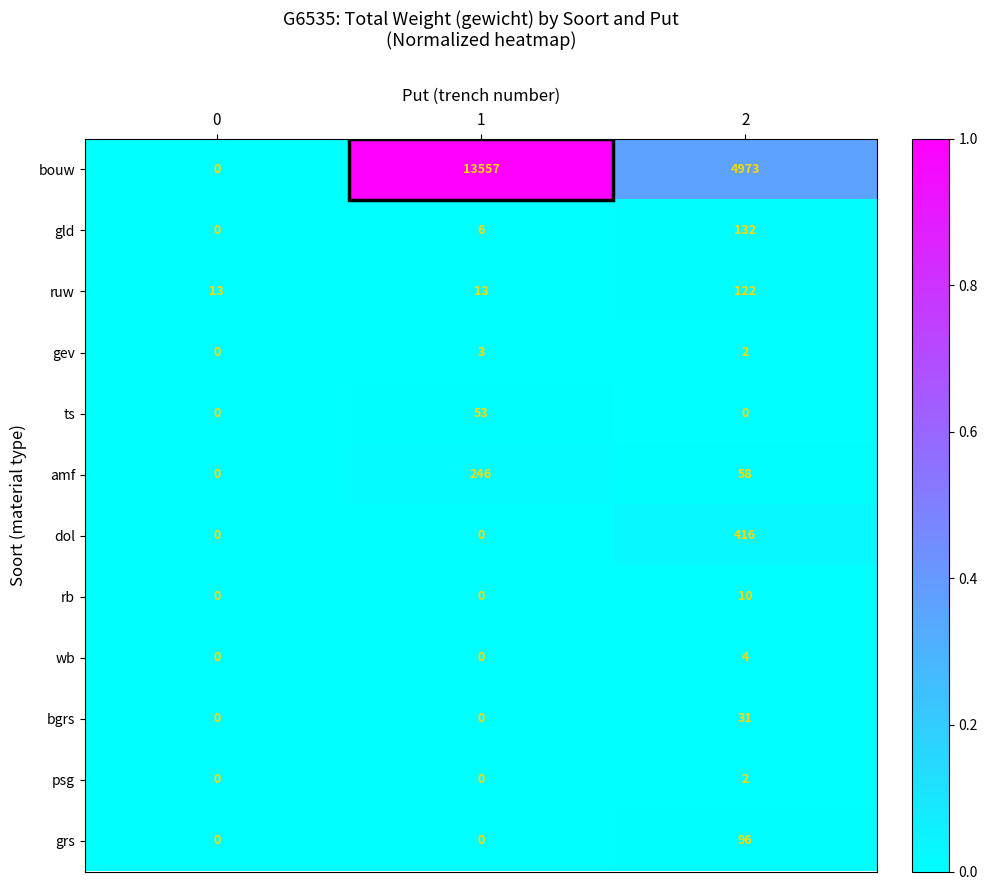

Rank the series by their maximum value, from lowest to highest.

psg, gev, wb, rb, bgrs, ts, grs, ruw, gld, amf, dol, bouw